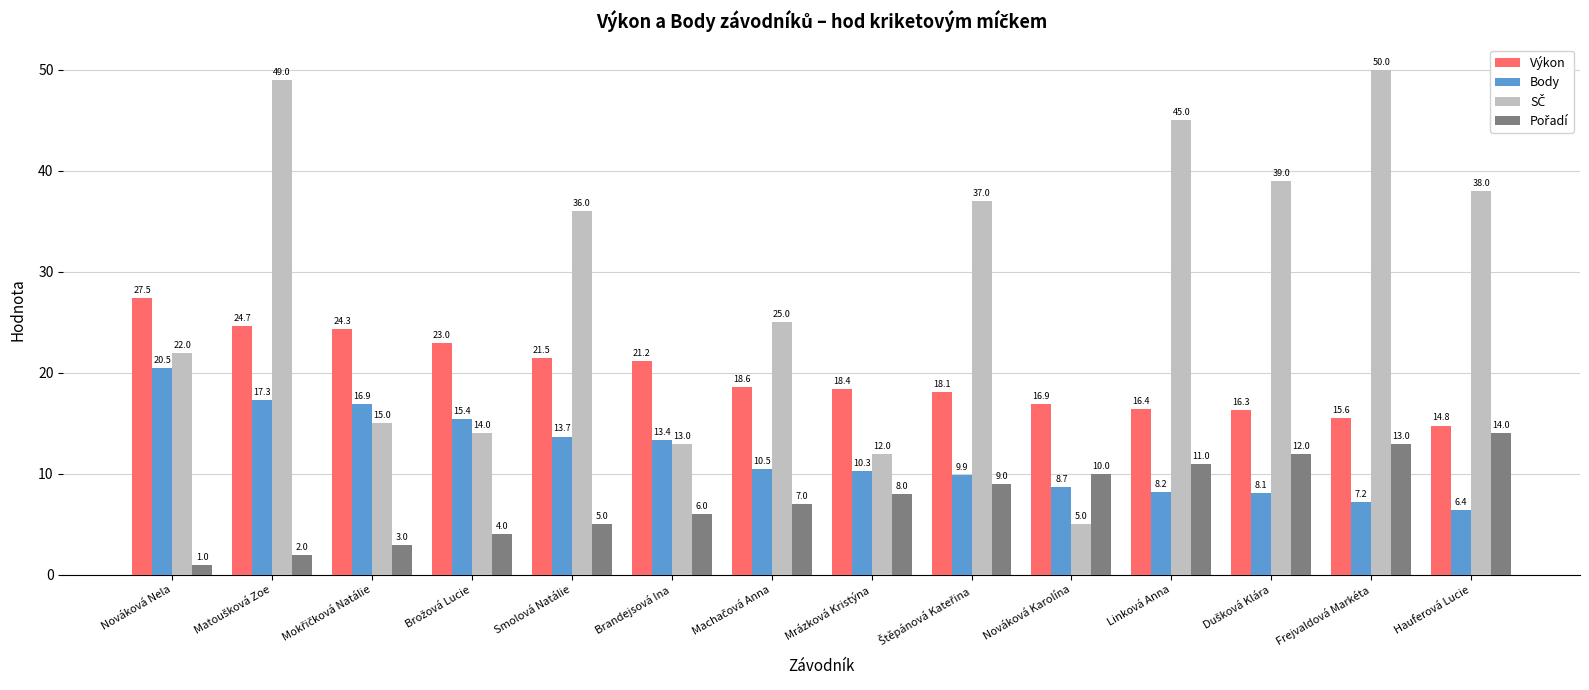

What is the spread (max minus min) of values at Mrázková Kristýna?

10.4